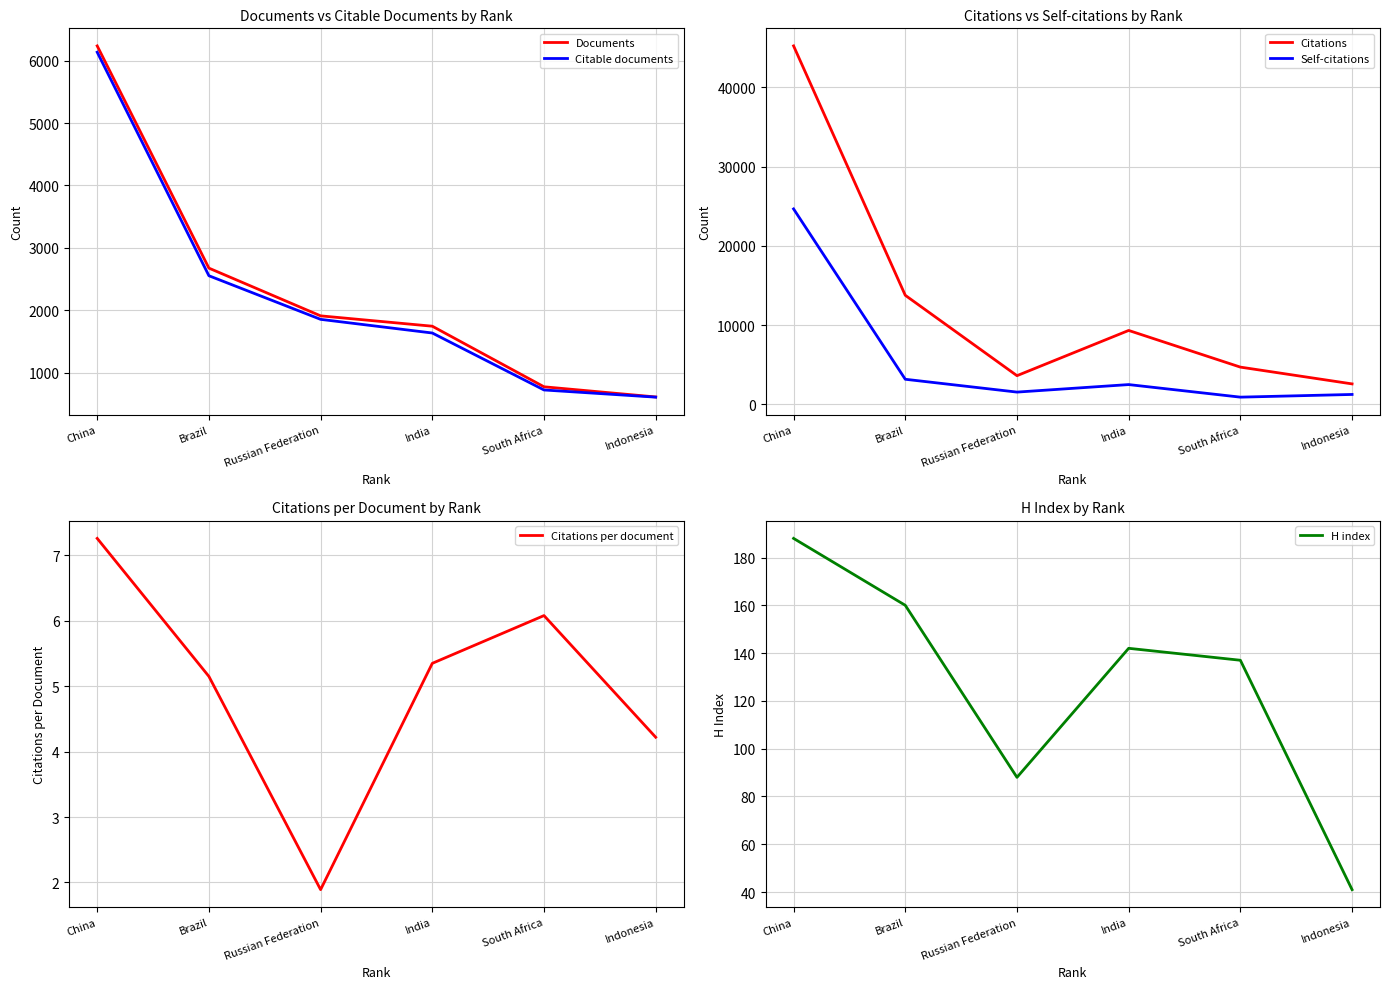

True or false: Citable documents and H index cross at least once.

False